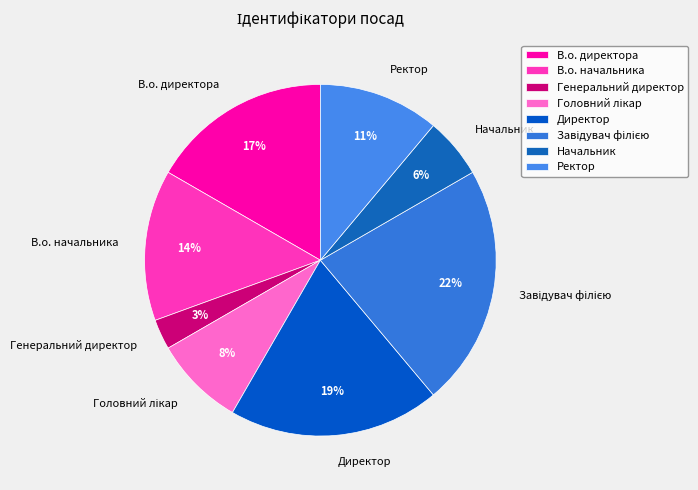

Is it true that Ректор is 11% of the pie?

True